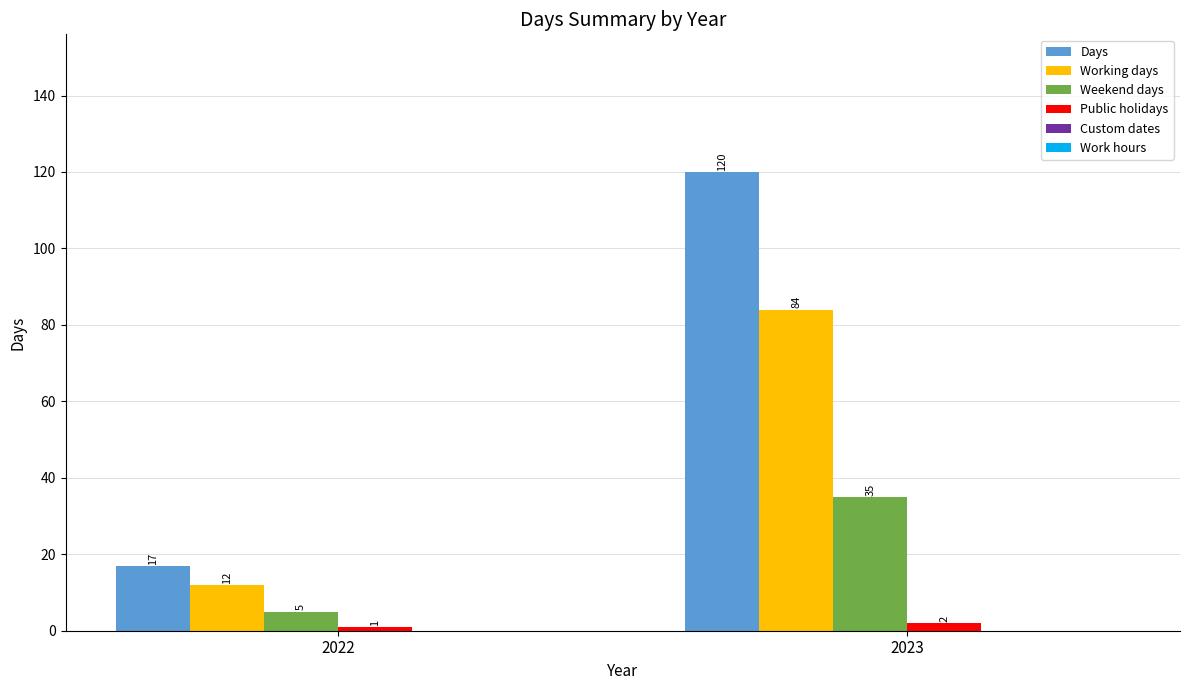

At 2023, list the series in order from smallest to largest.

Public holidays, Weekend days, Working days, Days